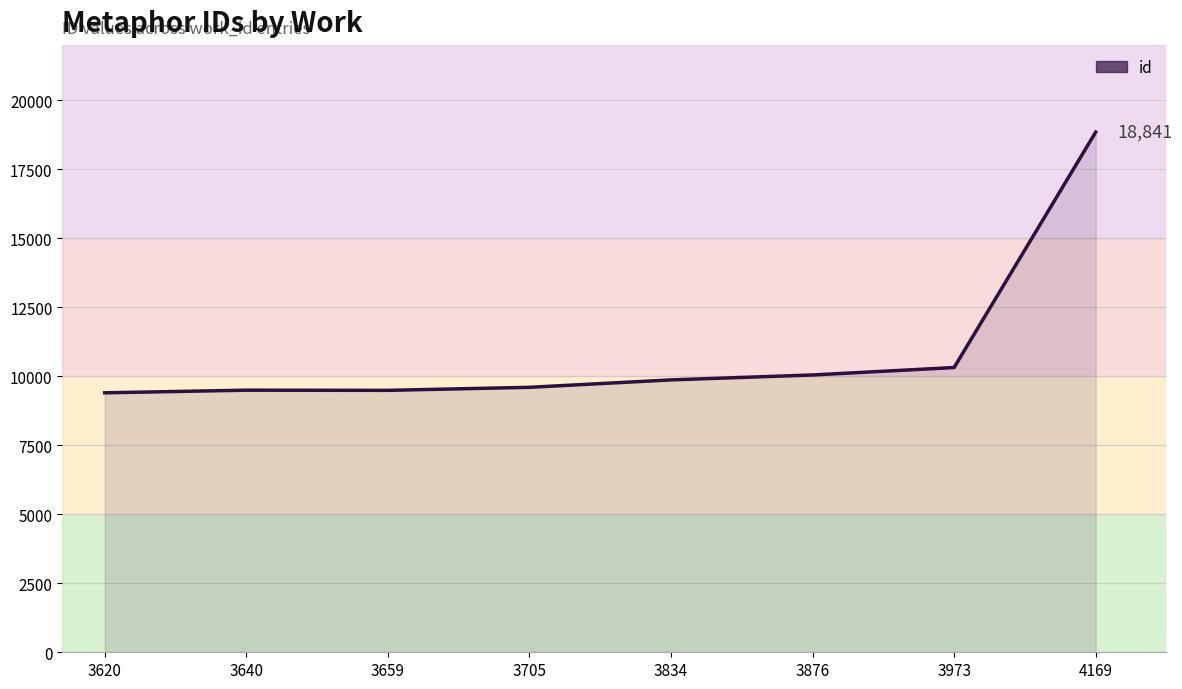

What is the sum of the values at 3640 and 4169?

28334